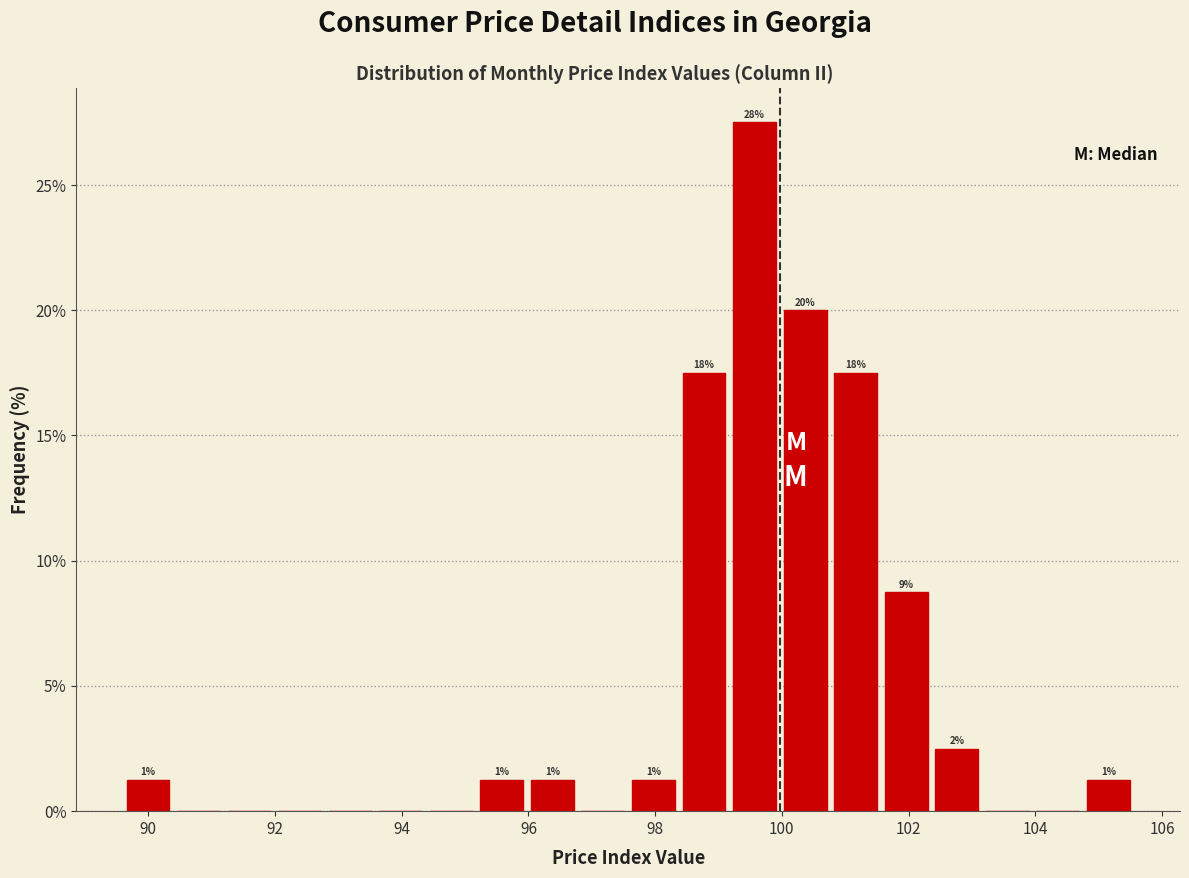

Read against the x-axis, roughly where is the centre of the tallest bar?

99.6